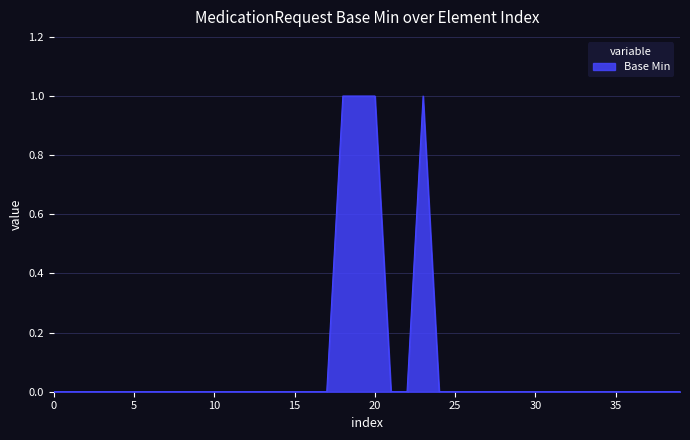

What is the greatest value displayed?

1